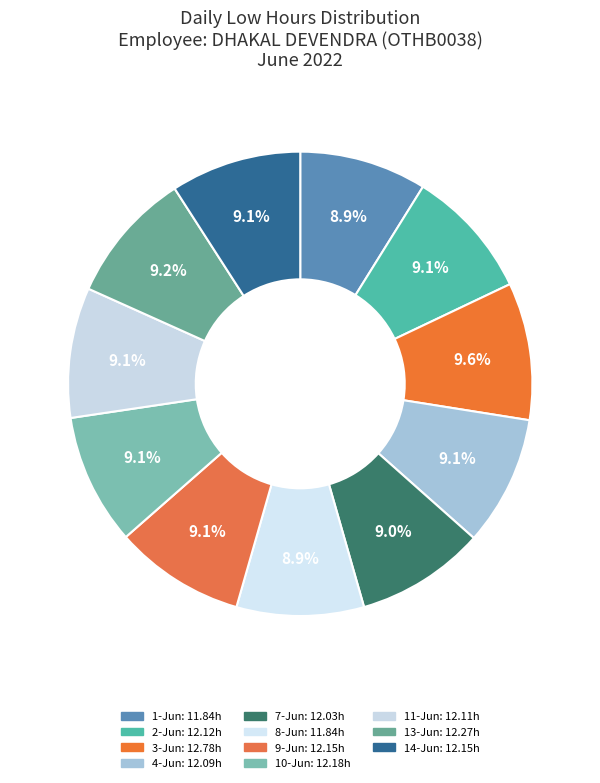

How many slices are in this pie chart?

11